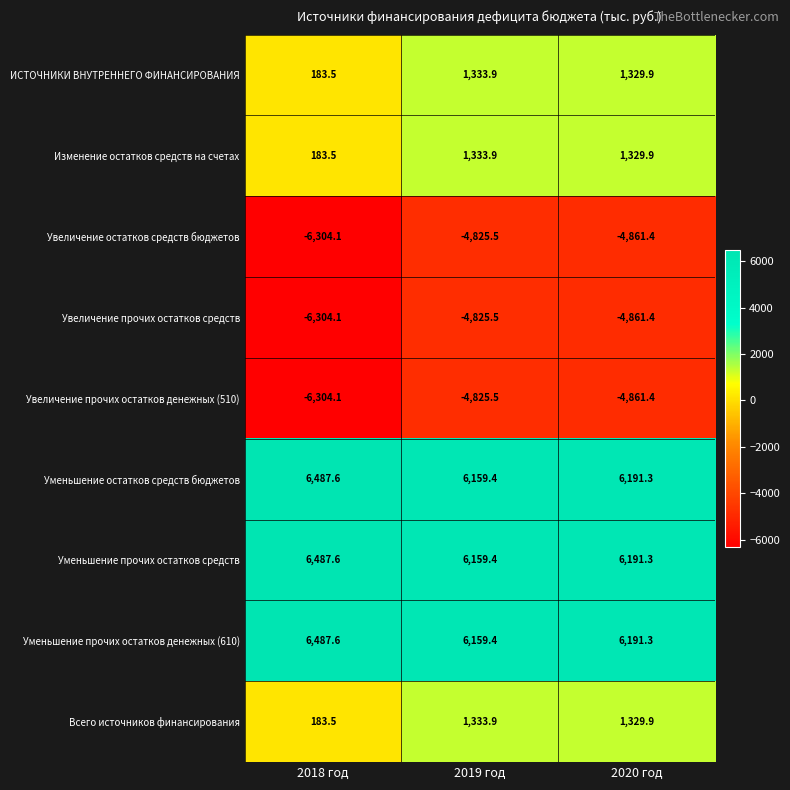

Reading right to left, list all the values displayed in this chart.

ИСТОЧНИКИ ВНУТРЕННЕГО ФИНАНСИРОВАНИЯ: 2020 год=1329.9	2019 год=1333.9	2018 год=183.5
Изменение остатков средств на счетах: 2020 год=1329.9	2019 год=1333.9	2018 год=183.5
Увеличение остатков средств бюджетов: 2020 год=-4861.4	2019 год=-4825.5	2018 год=-6304.1
Увеличение прочих остатков средств: 2020 год=-4861.4	2019 год=-4825.5	2018 год=-6304.1
Увеличение прочих остатков денежных (510): 2020 год=-4861.4	2019 год=-4825.5	2018 год=-6304.1
Уменьшение остатков средств бюджетов: 2020 год=6191.3	2019 год=6159.4	2018 год=6487.6
Уменьшение прочих остатков средств: 2020 год=6191.3	2019 год=6159.4	2018 год=6487.6
Уменьшение прочих остатков денежных (610): 2020 год=6191.3	2019 год=6159.4	2018 год=6487.6
Всего источников финансирования: 2020 год=1329.9	2019 год=1333.9	2018 год=183.5